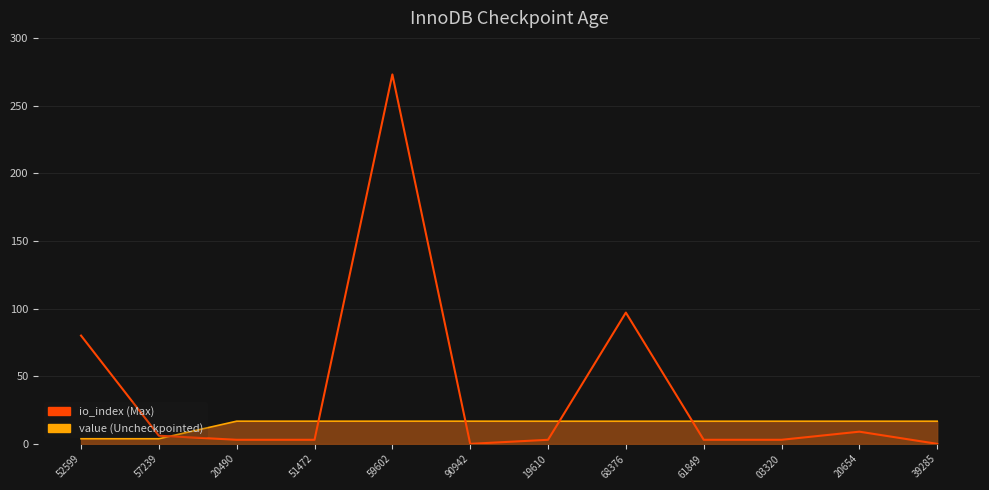

Does the chart have visible grid lines?

Yes